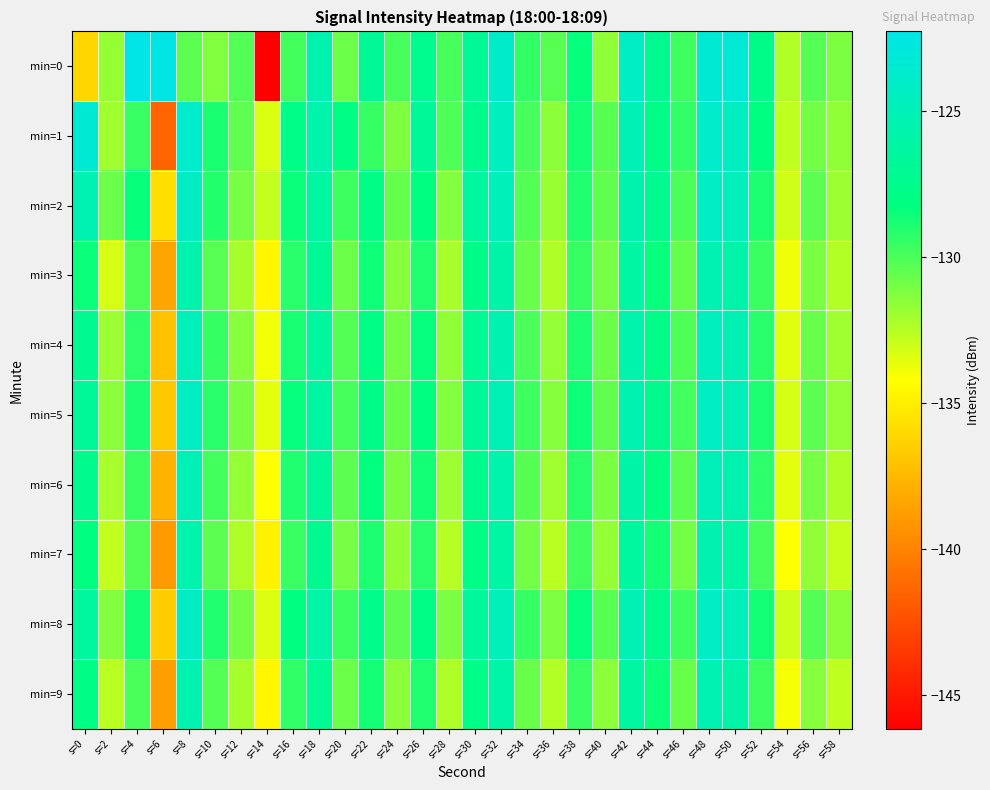

Which series changed the most between s=24 and s=32?

min=1